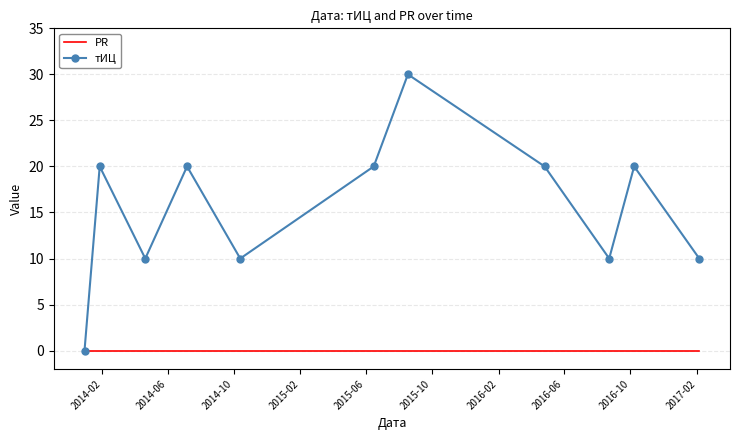

True or false: тИЦ has more than 0 interior local peaks.

True